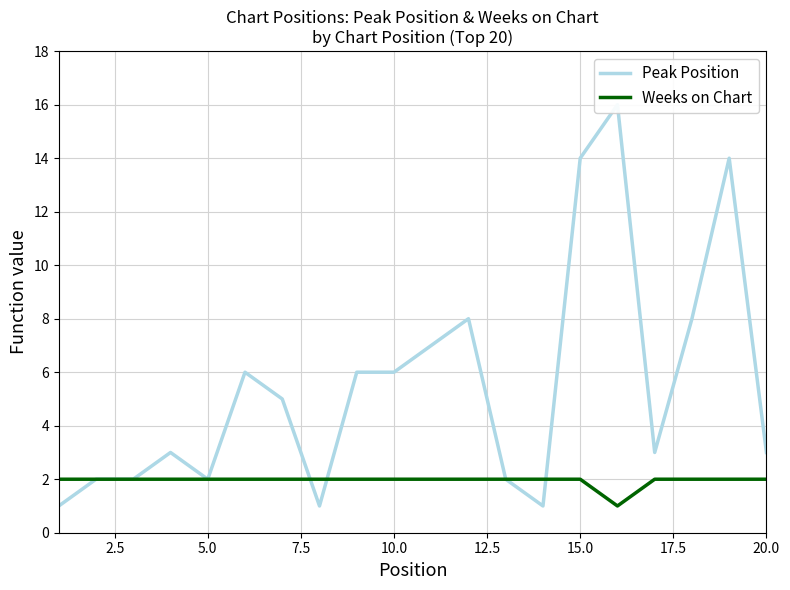

At 5.0, list the series in order from smallest to largest.

Peak Position, Weeks on Chart